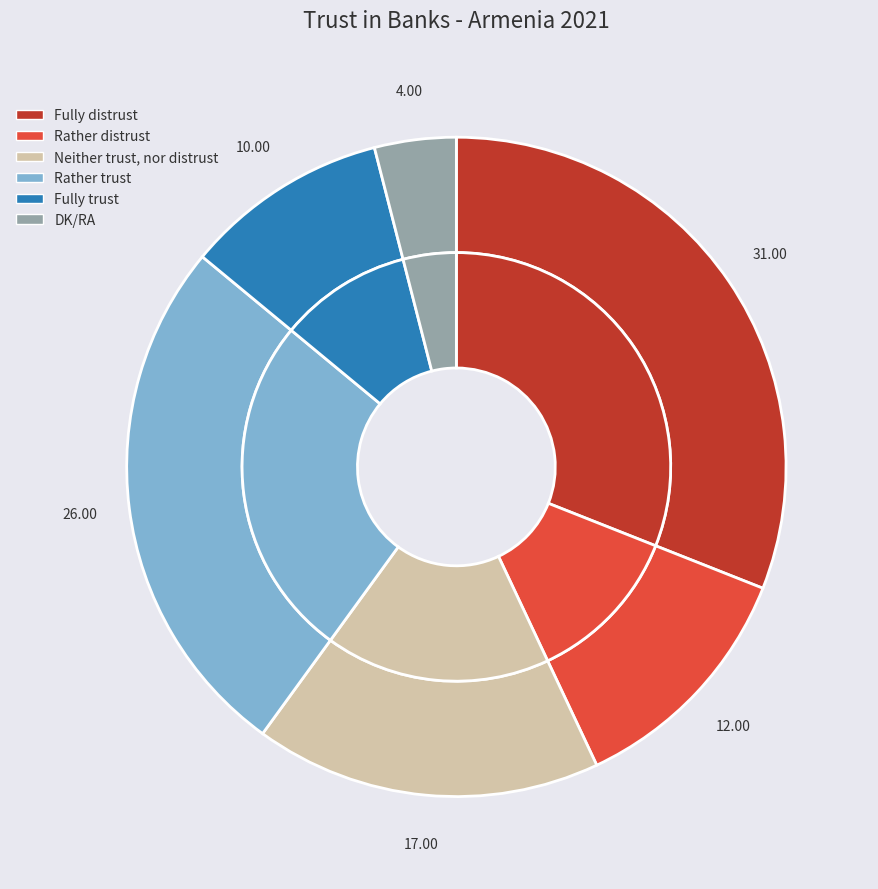

Which slice is the smallest?

DK/RA